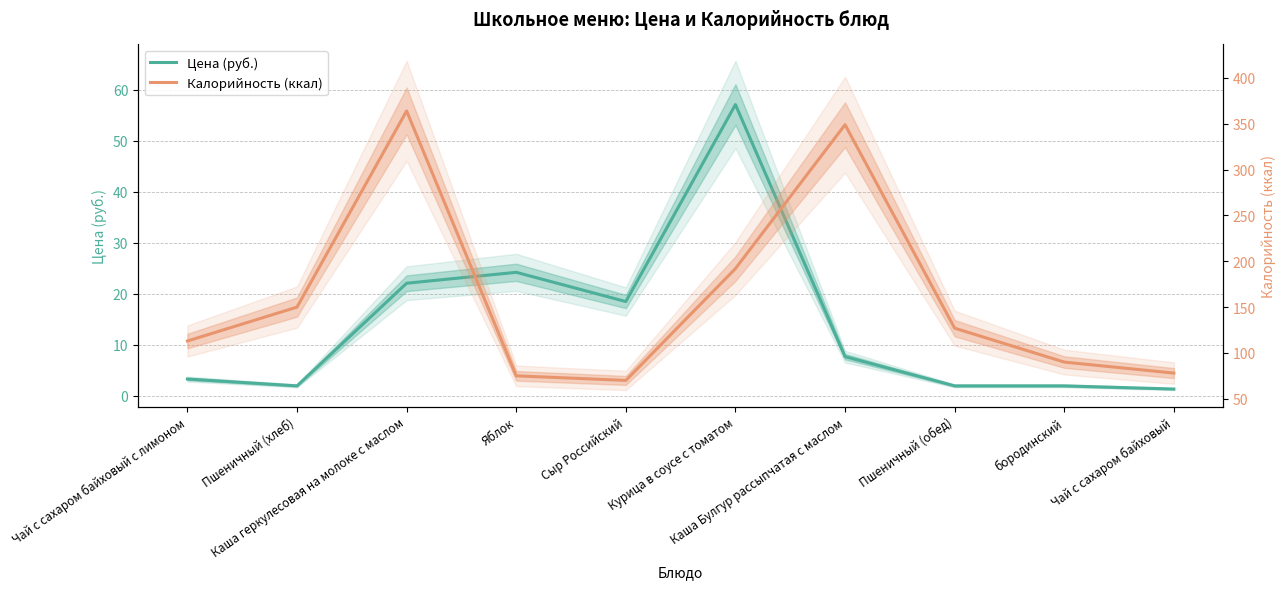

List the series in order of their overall mean, lowest first.

Цена (руб.), Калорийность (ккал)